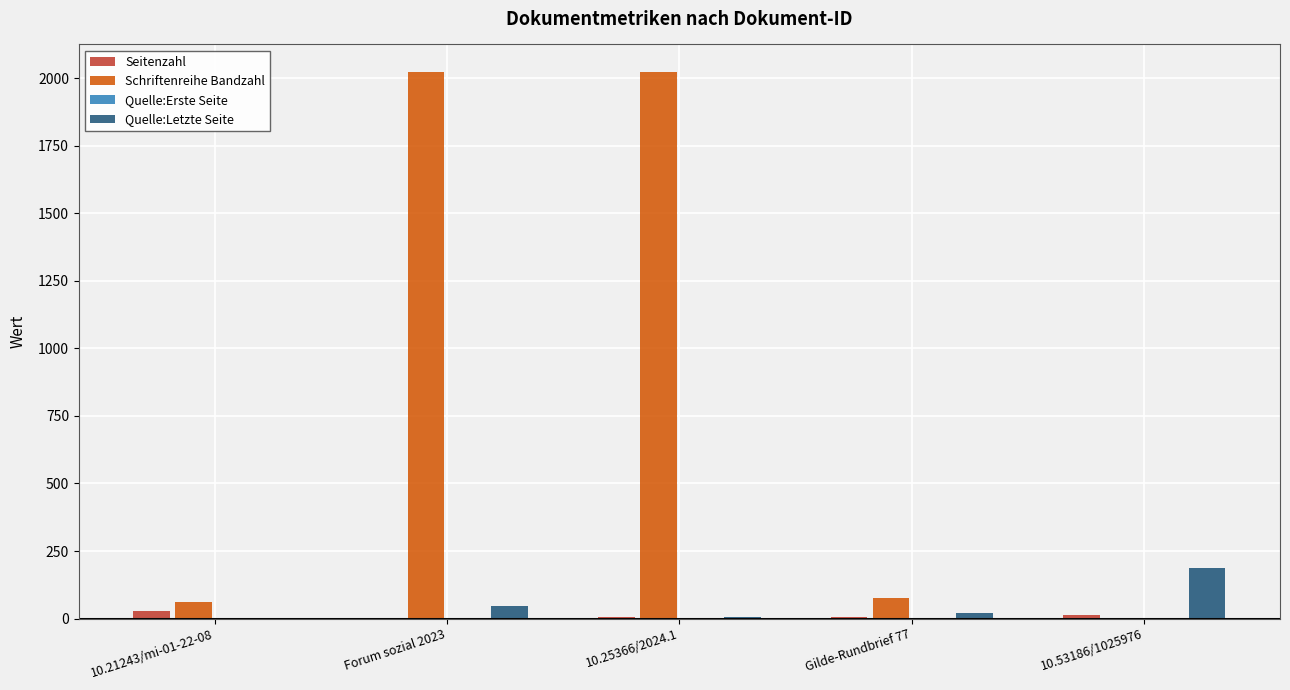

What is the sum of all Quelle:Letzte Seite values?

259